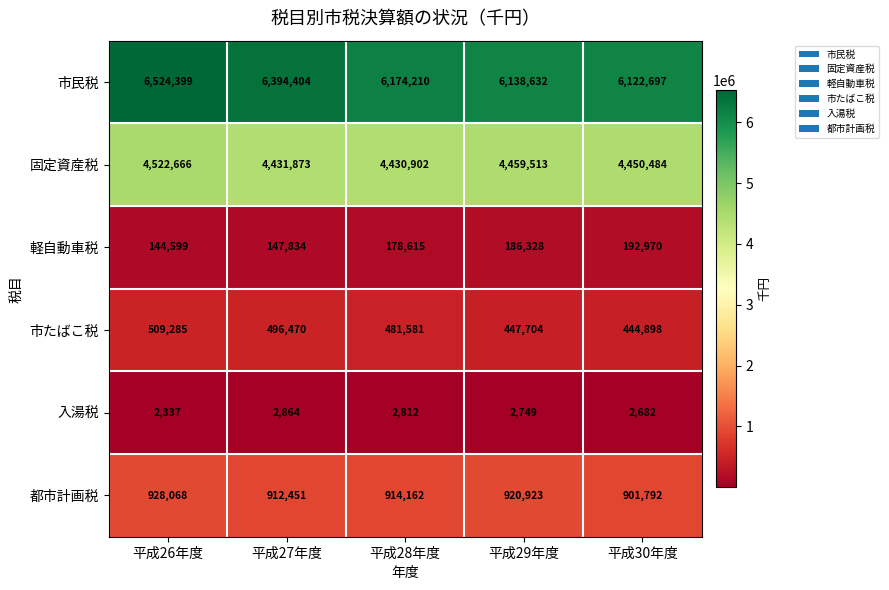

At which label is 都市計画税 closest to 914930?

平成28年度